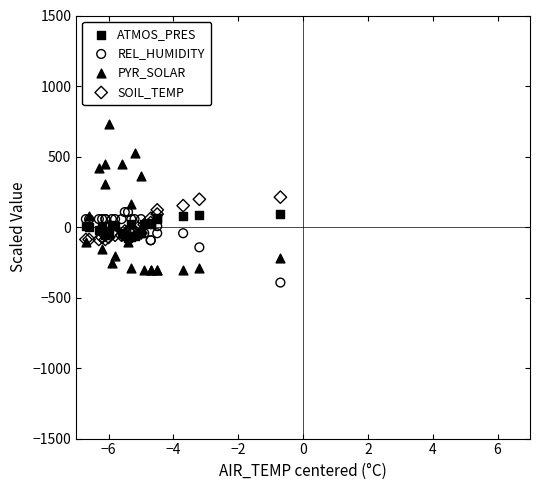

Which series contains the lowest Y value?

REL_HUMIDITY